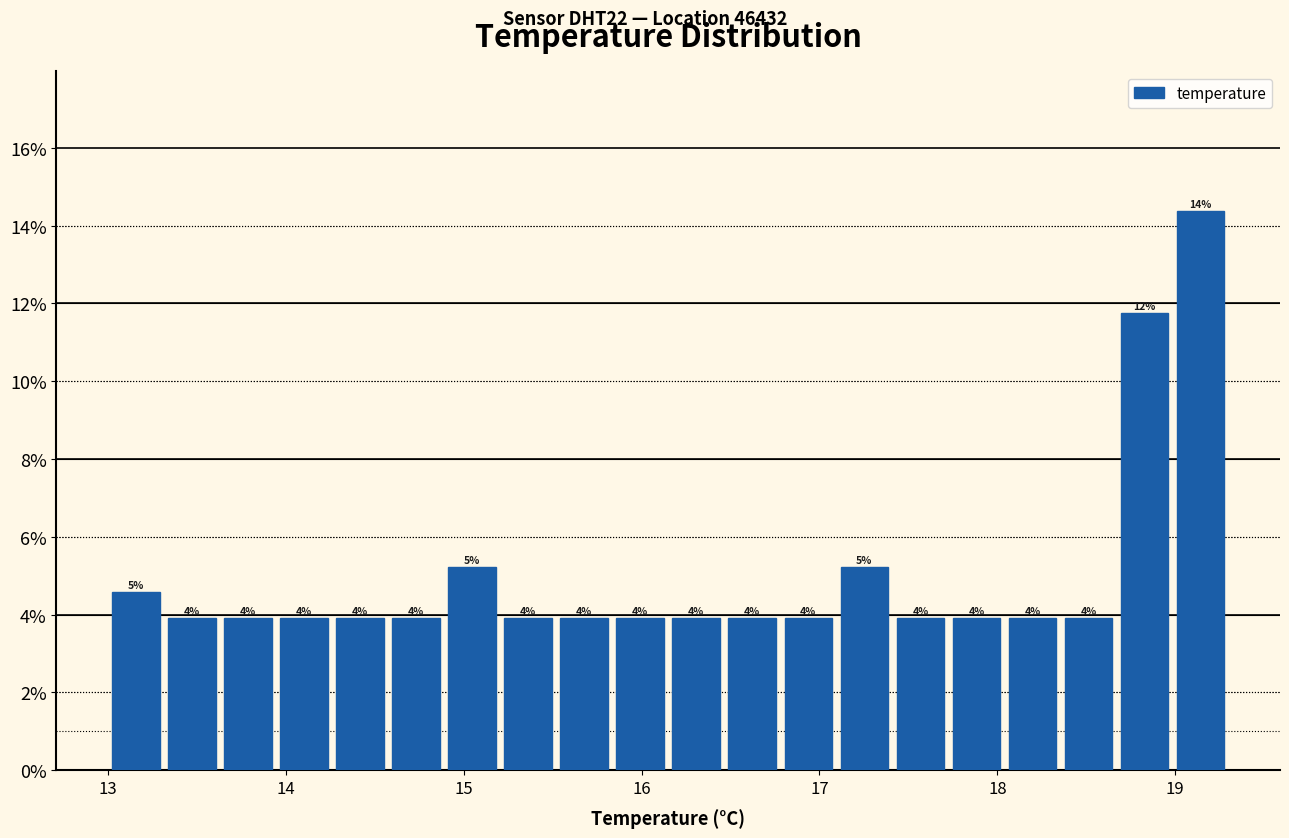

Read against the x-axis, roughly where is the centre of the tallest bar?

19.1